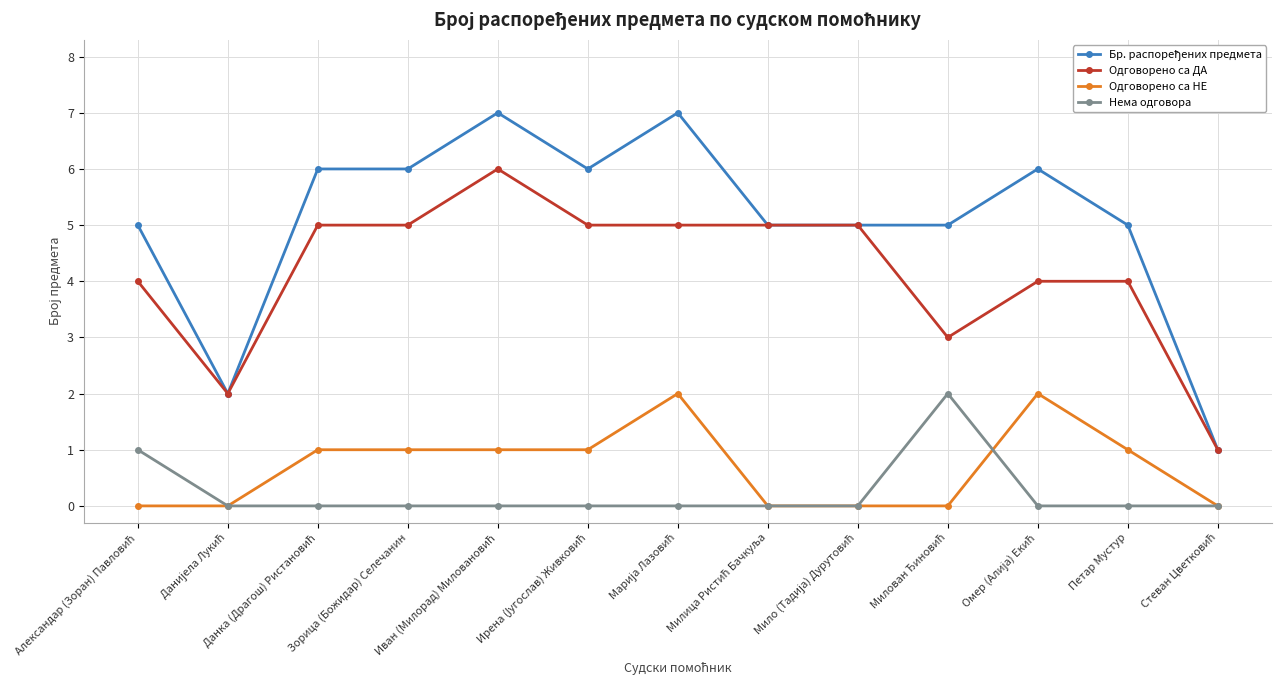

What is the spread (max minus min) of values at Петар Мустур?

5